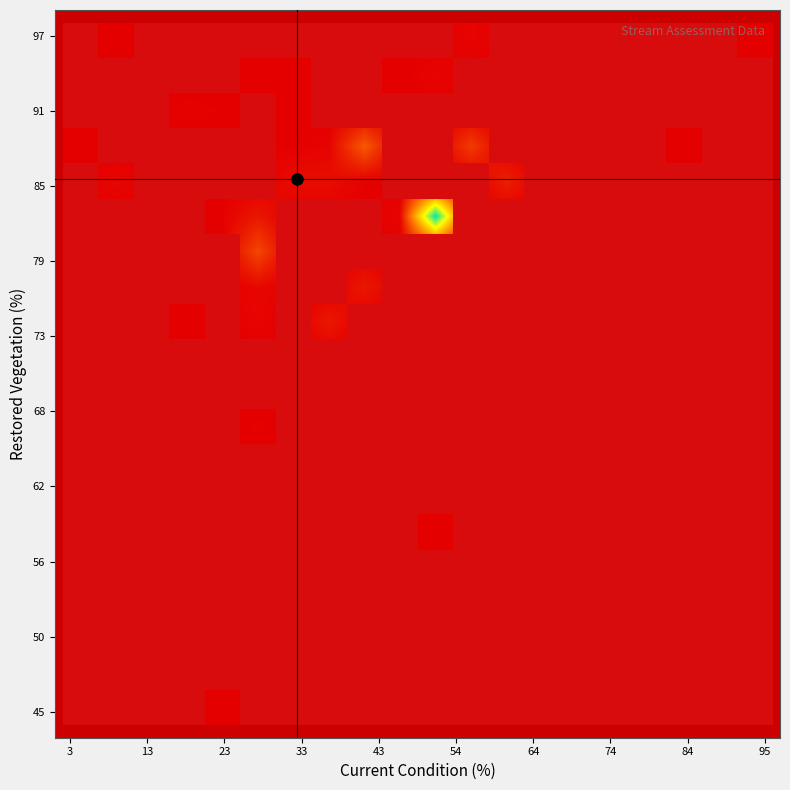

Count the number of categories in the chart.

20